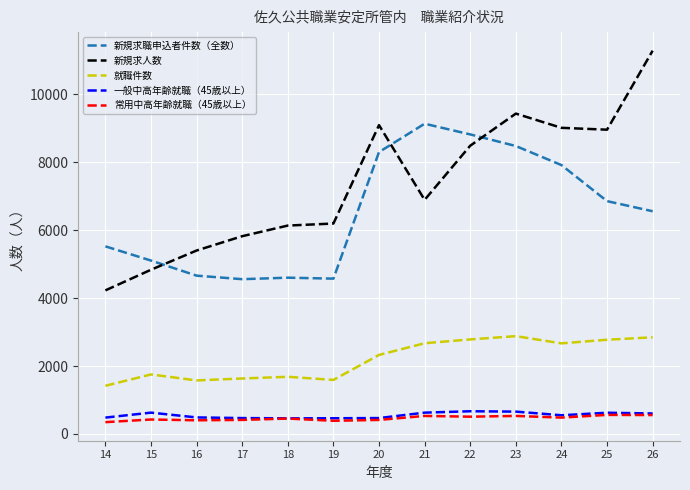

What is the spread (max minus min) of values at 18?

5684